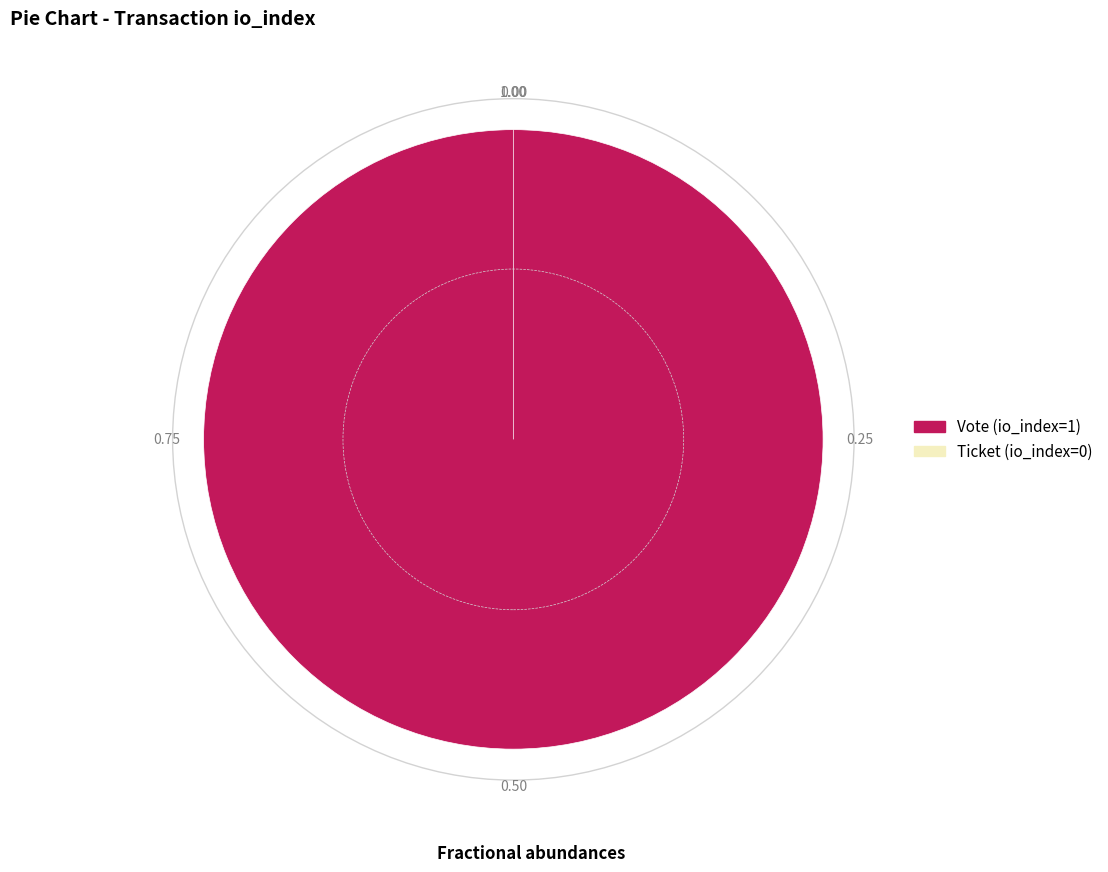

Does Ticket (io_index=0) represent more than half of the total?

No